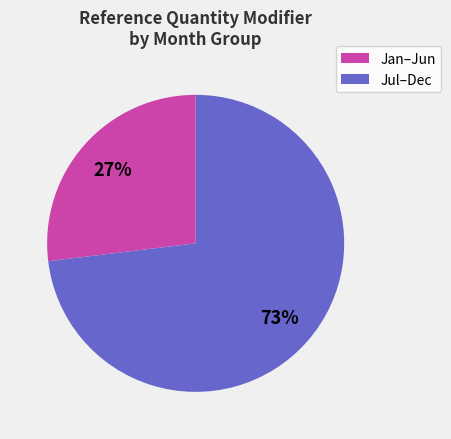

The Jul–Dec slice represents 84% of the pie. True or false?

False